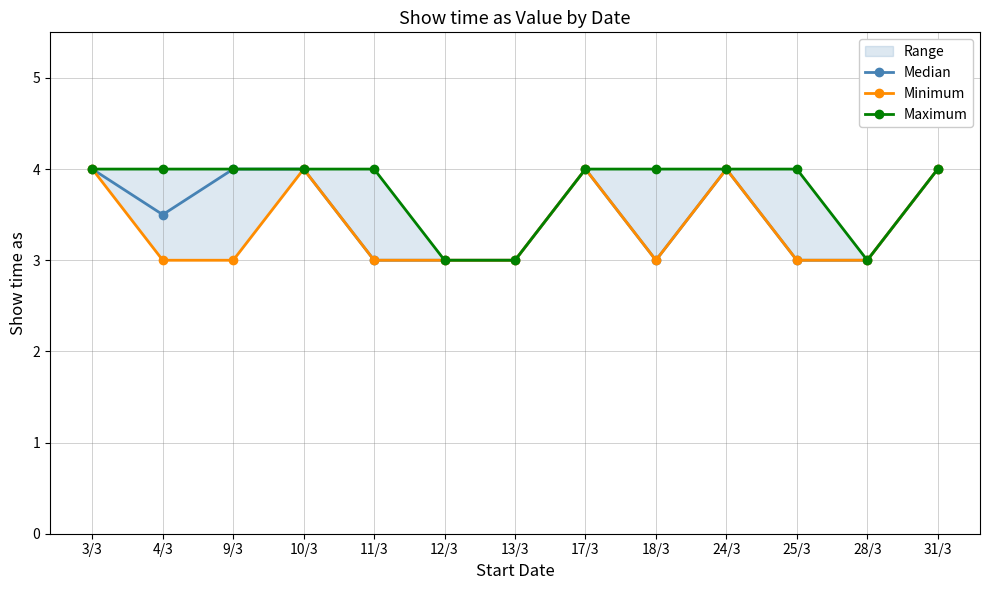

In Median, how many points are higher than both neighbors (excluding endpoints)?

2